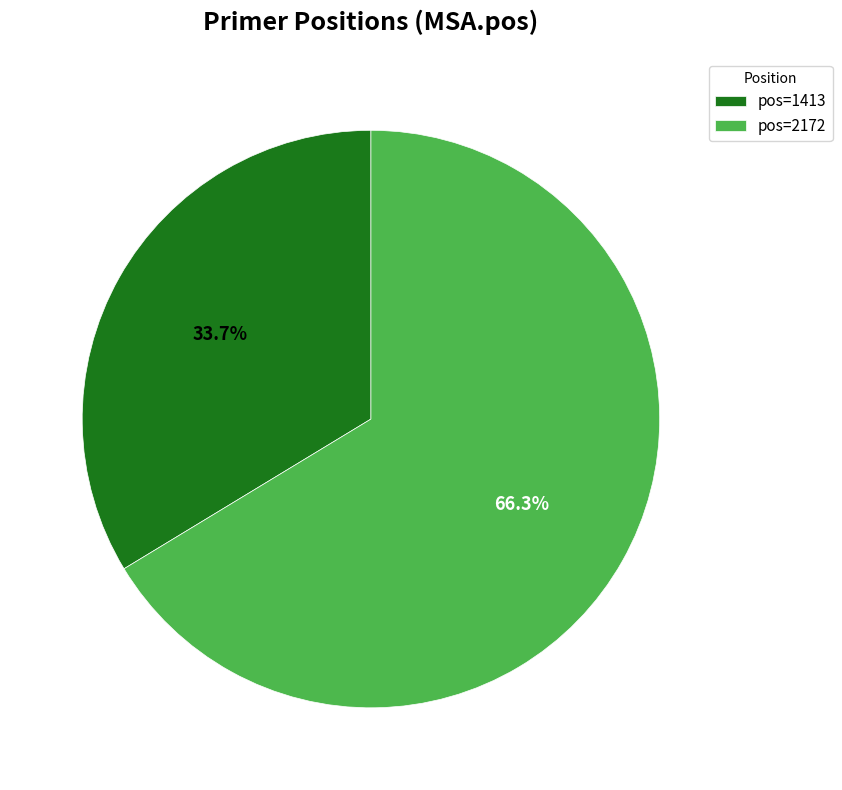

Does pos=2172 account for over 50% of the chart?

Yes